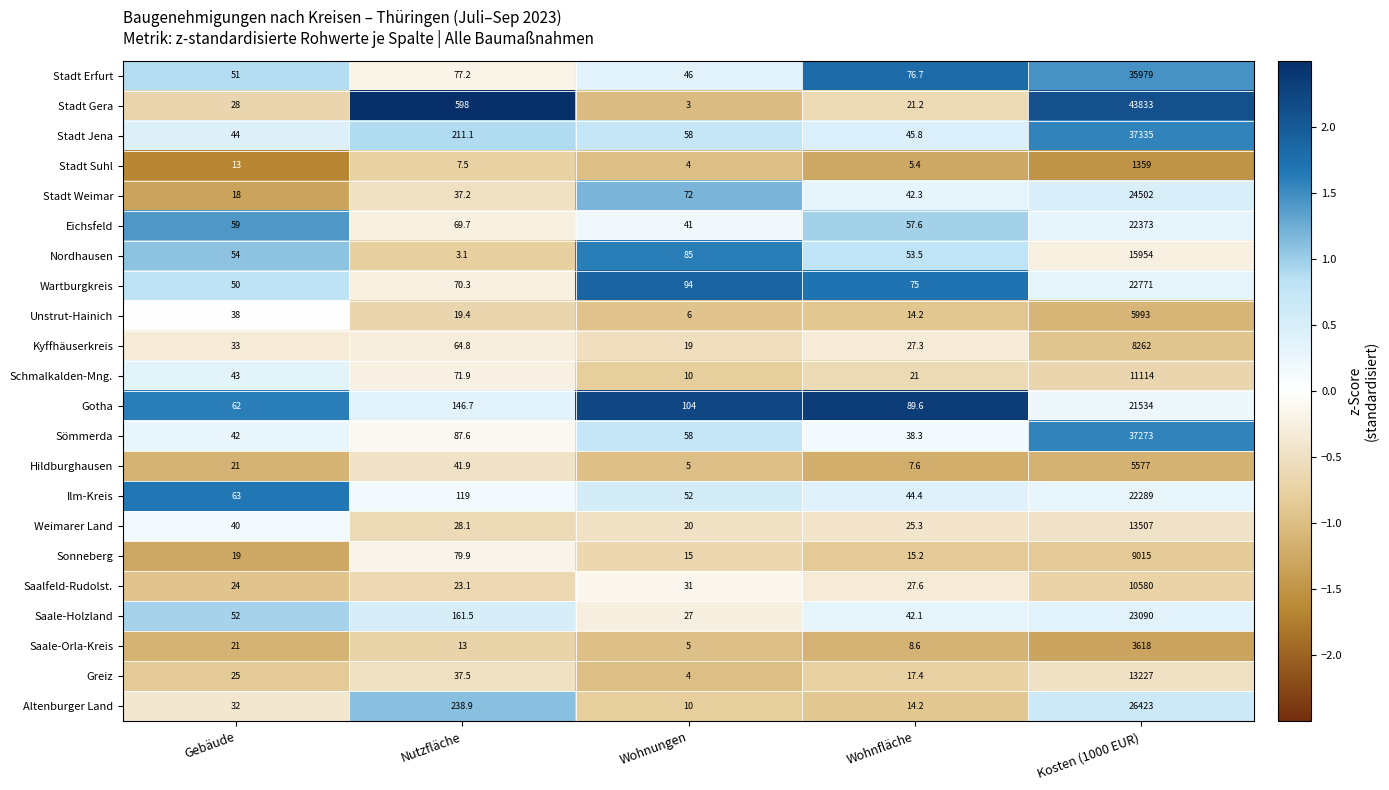

Which series has the largest total across all categories?

Stadt Gera